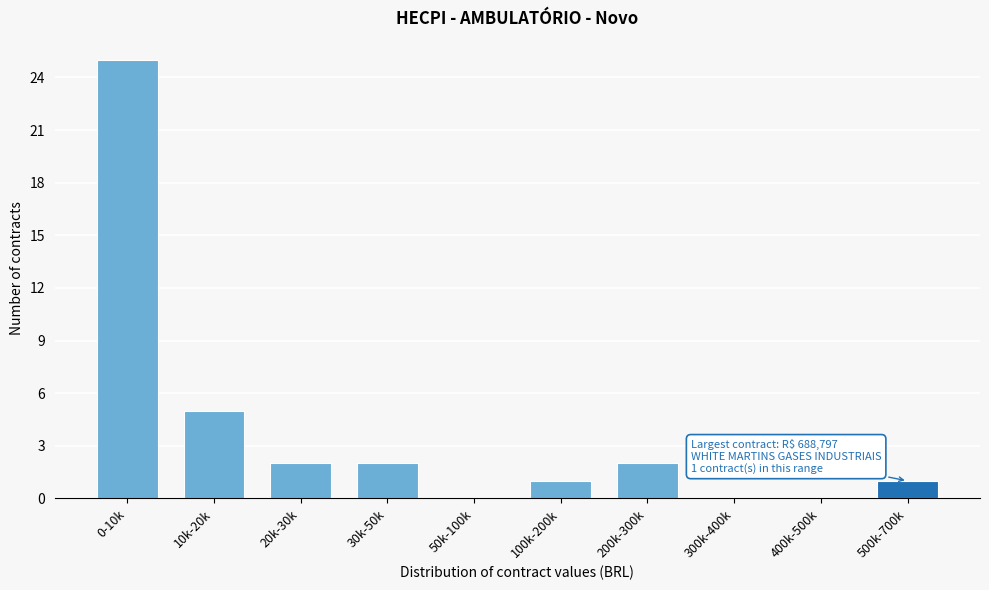

Reading left to right, transcribe all the data shown in this chart.

0-10k=25	10k-20k=5	20k-30k=2	30k-50k=2	50k-100k=0	100k-200k=1	200k-300k=2	300k-400k=0	400k-500k=0	500k-700k=1